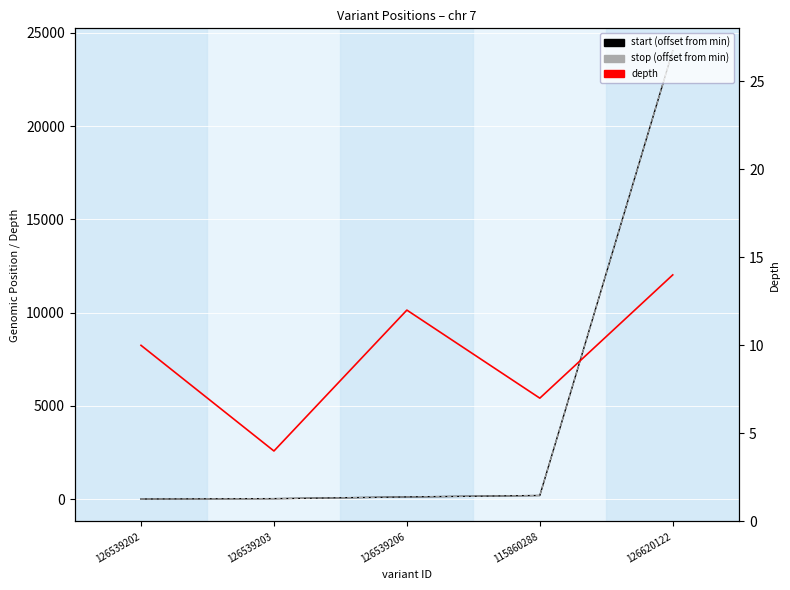

The value of depth at 126620122 is 4. True or false?

False